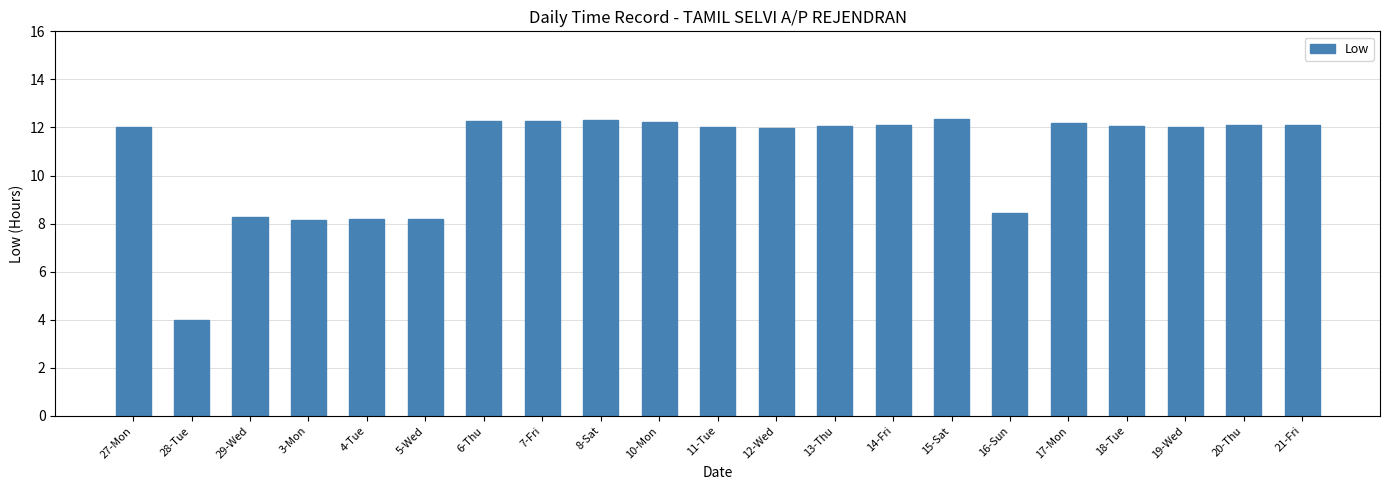

What is the difference between the maximum and minimum values?

8.4